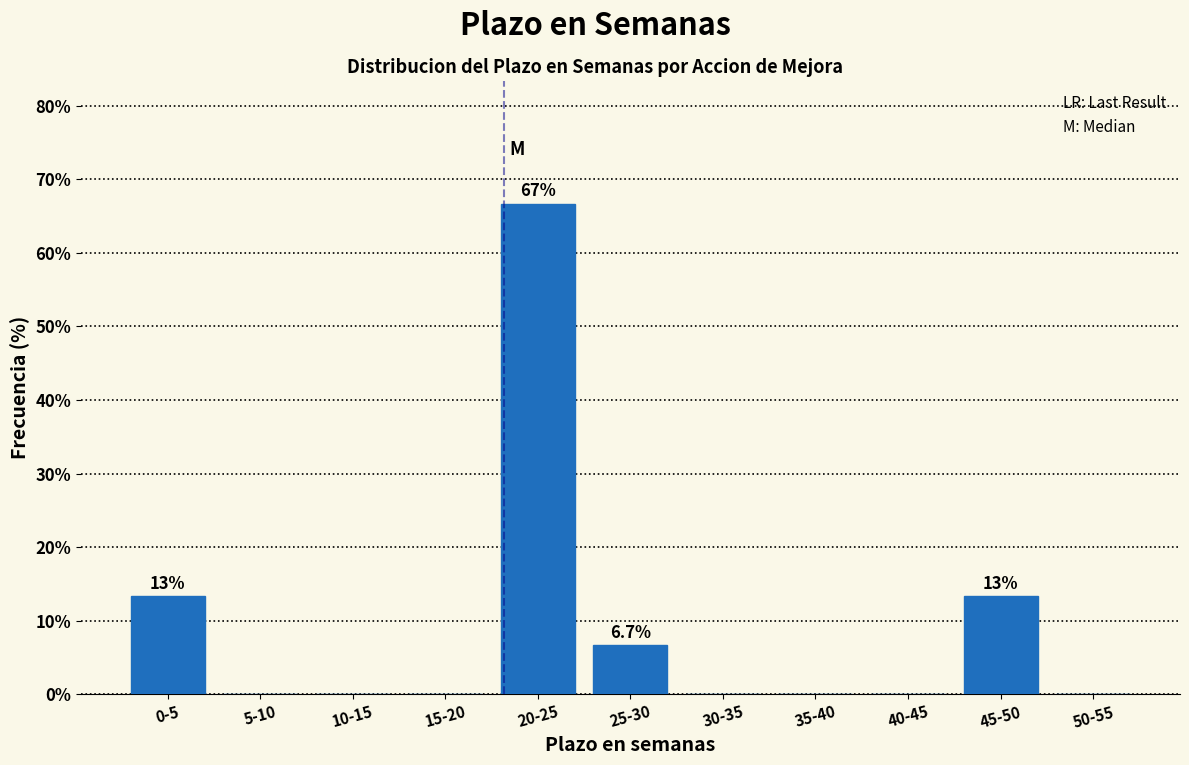

Reading left to right, transcribe all the data shown in this chart.

0-5=13.3	5-10=0.0	10-15=0.0	15-20=0.0	20-25=66.7	25-30=6.7	30-35=0.0	35-40=0.0	40-45=0.0	45-50=13.3	50-55=0.0